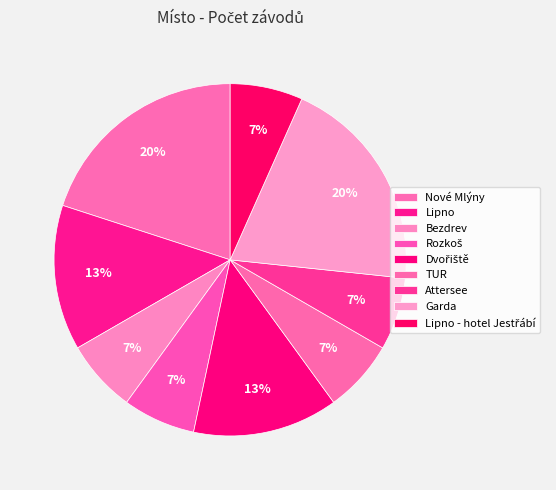

How many slices are in this pie chart?

9